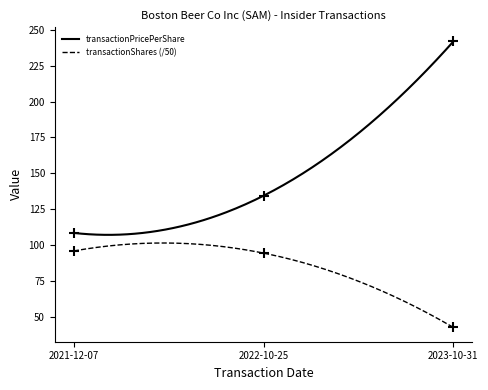

What is the total value across all series at 2022-10-25?

228.9